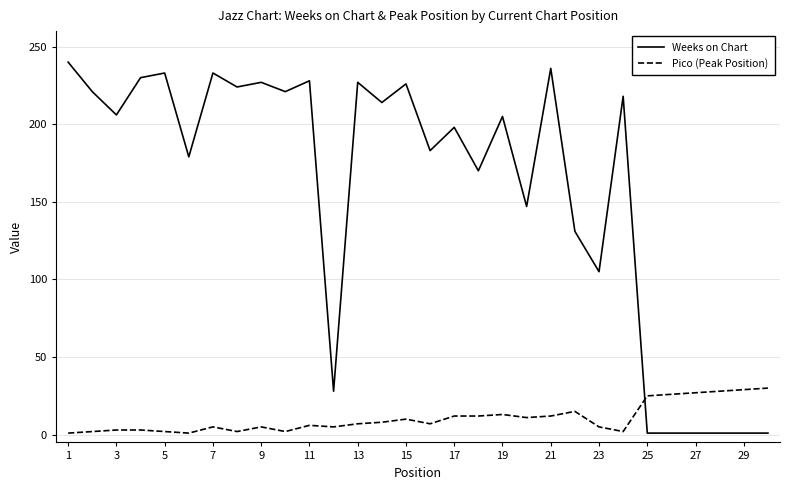

What is the greatest value displayed?

240